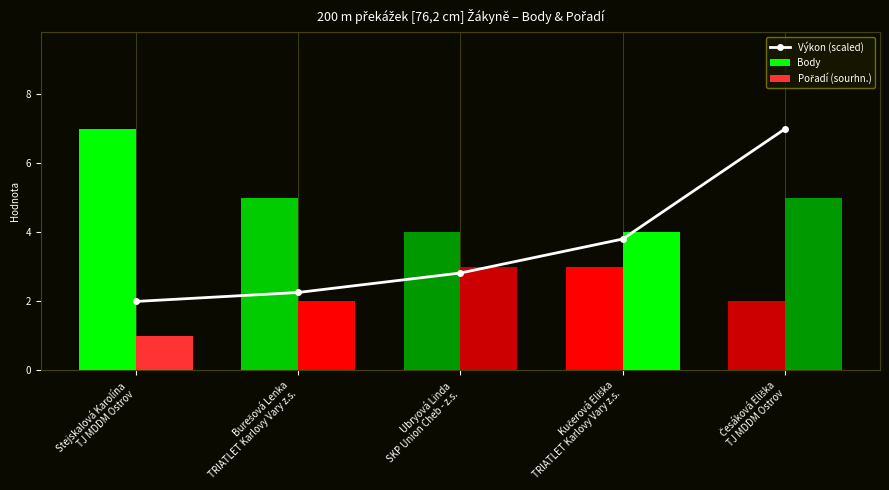

The value of Pořadí (sourhn.) at Česáková Eliška
TJ MDDM Ostrov is 5.0. True or false?

True